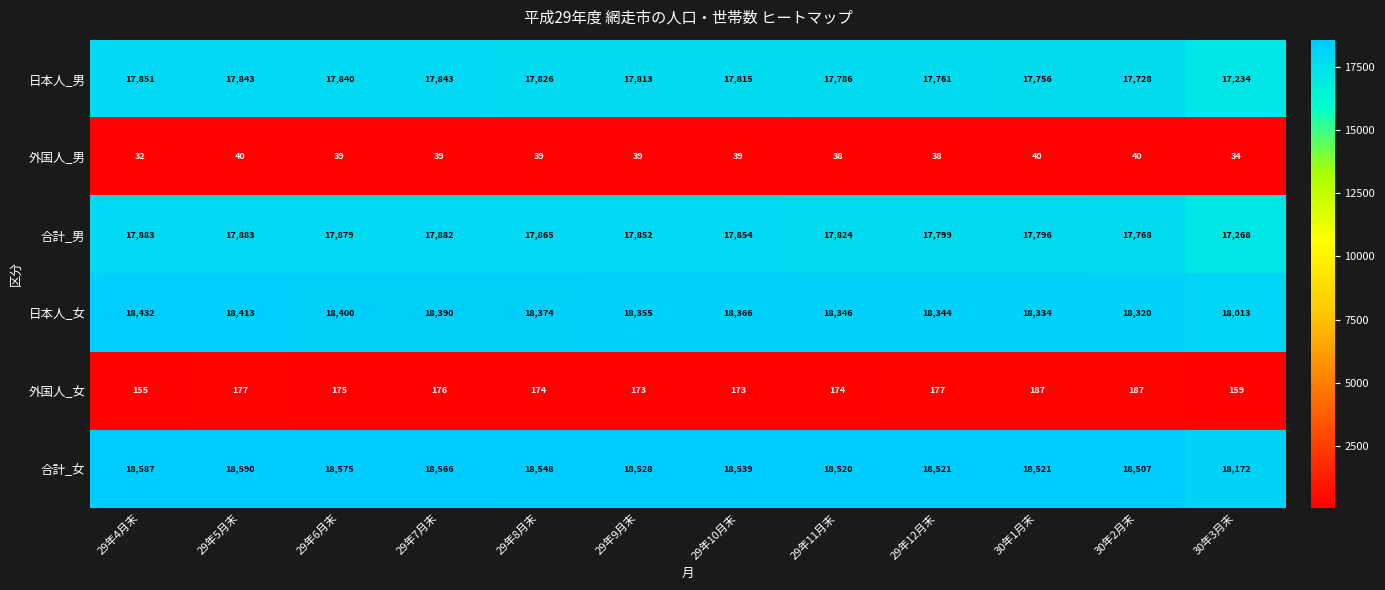

The 合計_男 series shows 17883 at 29年4月末. True or false?

True